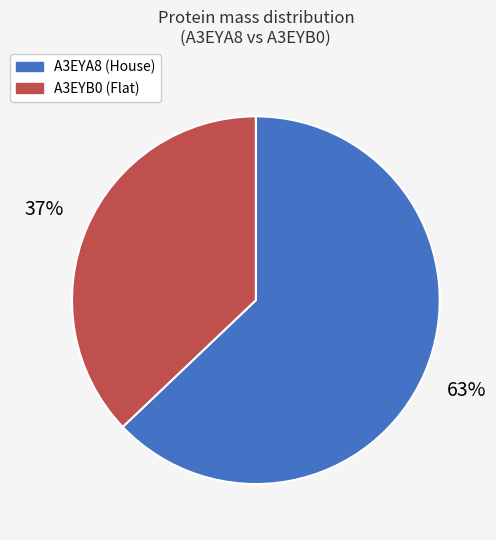

To the nearest percent, what is the difference between the largest and smallest slice percentages?

26%